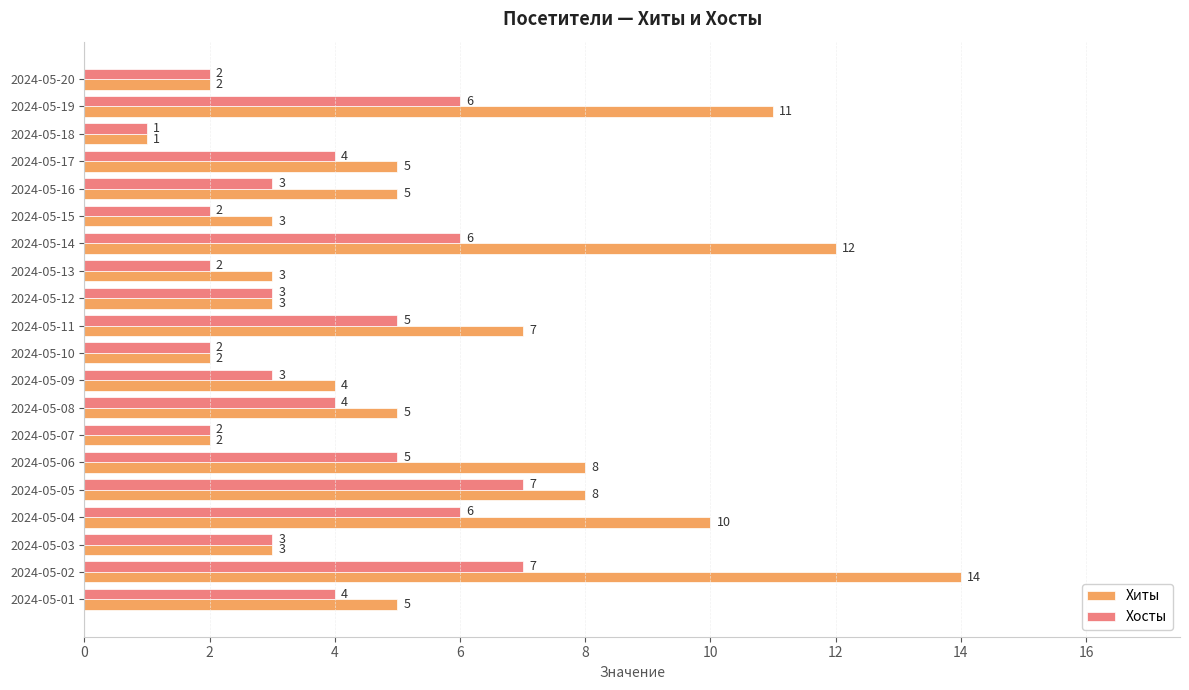

At which label does Хиты reach its minimum?

2024-05-18